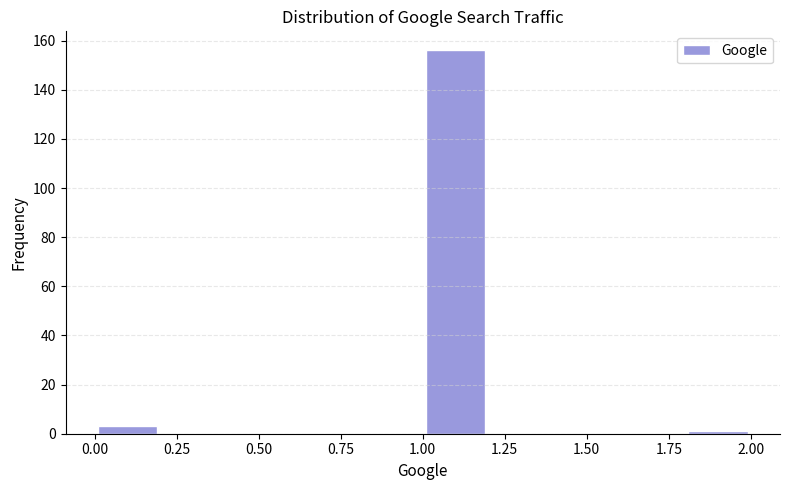

How tall is the bar that spans 0.0 to 0.2 on the x-axis? The values are not printed on the chart, so give them approximately, as read against the axis.

4